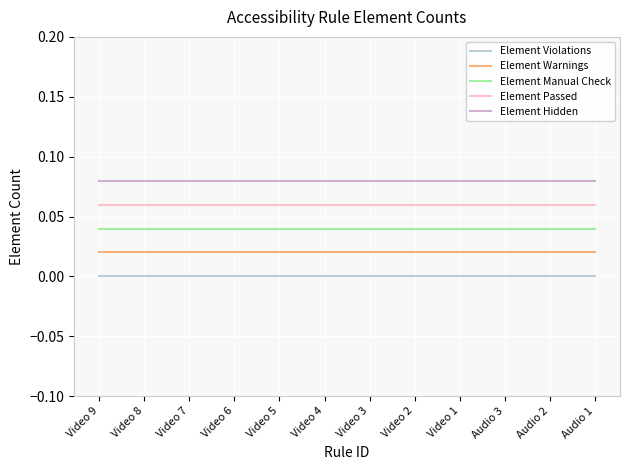

Is the value of Element Hidden at Video 3 greater than the value of Element Passed at Video 2?

Yes